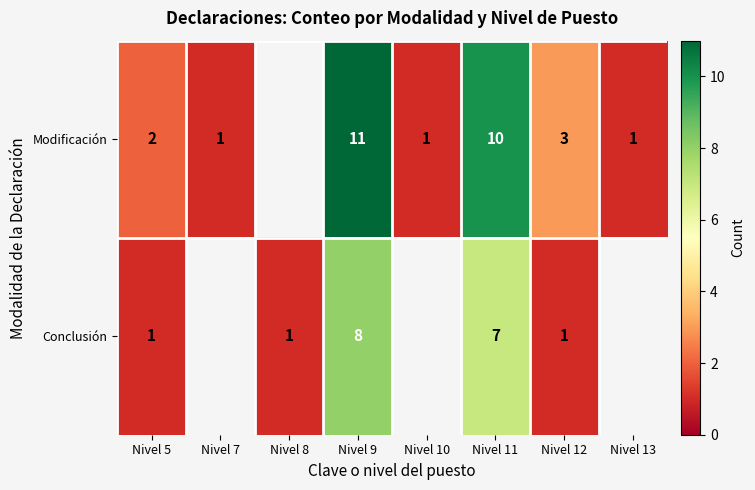

What is the spread (max minus min) of values at Nivel 11?

3